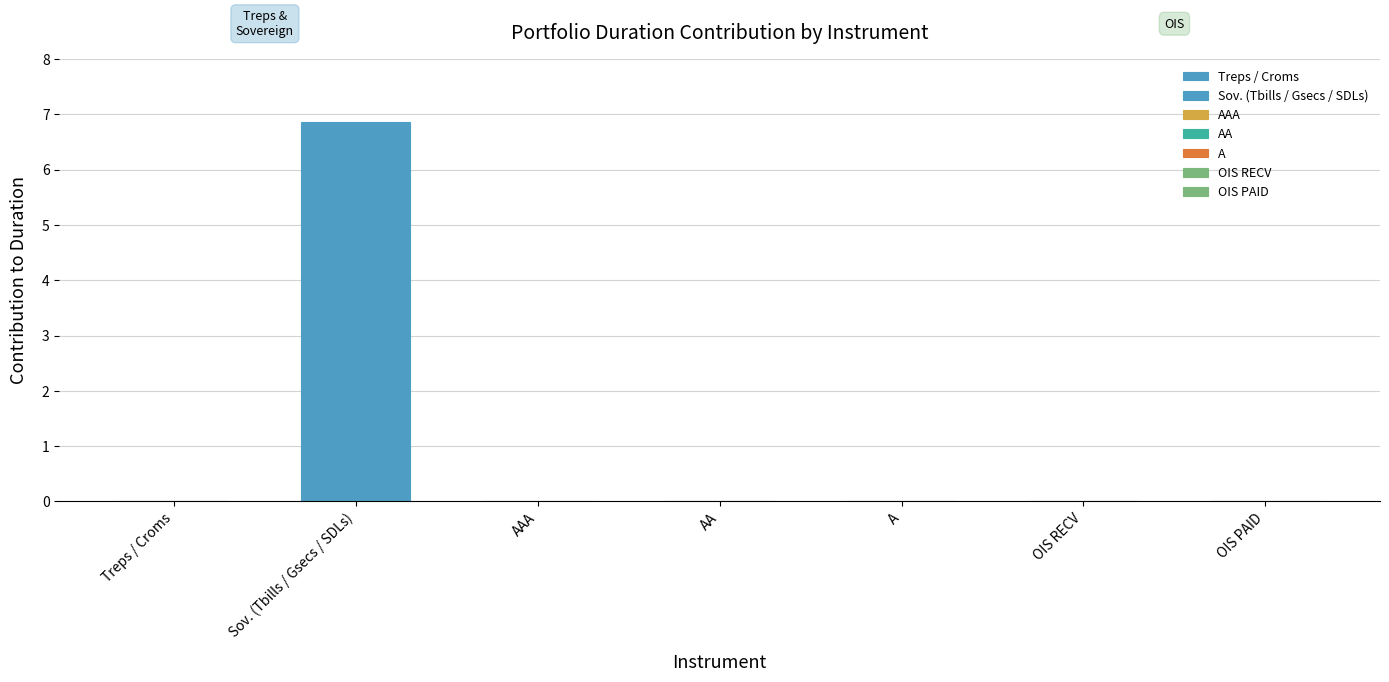

Are the bars grouped side by side (vs. stacked)?

Yes